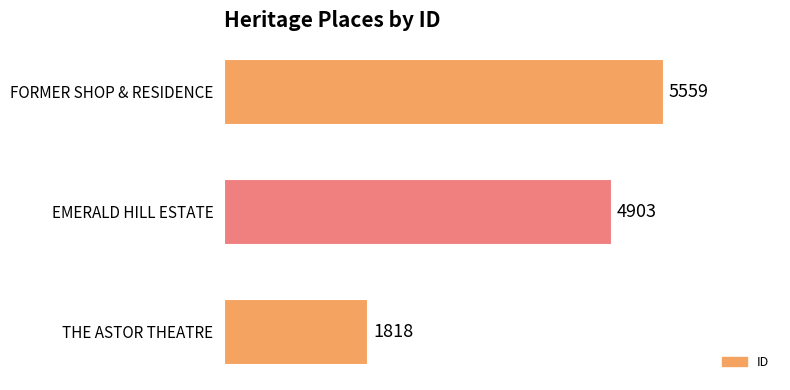

The value at EMERALD HILL ESTATE is 4903. True or false?

True